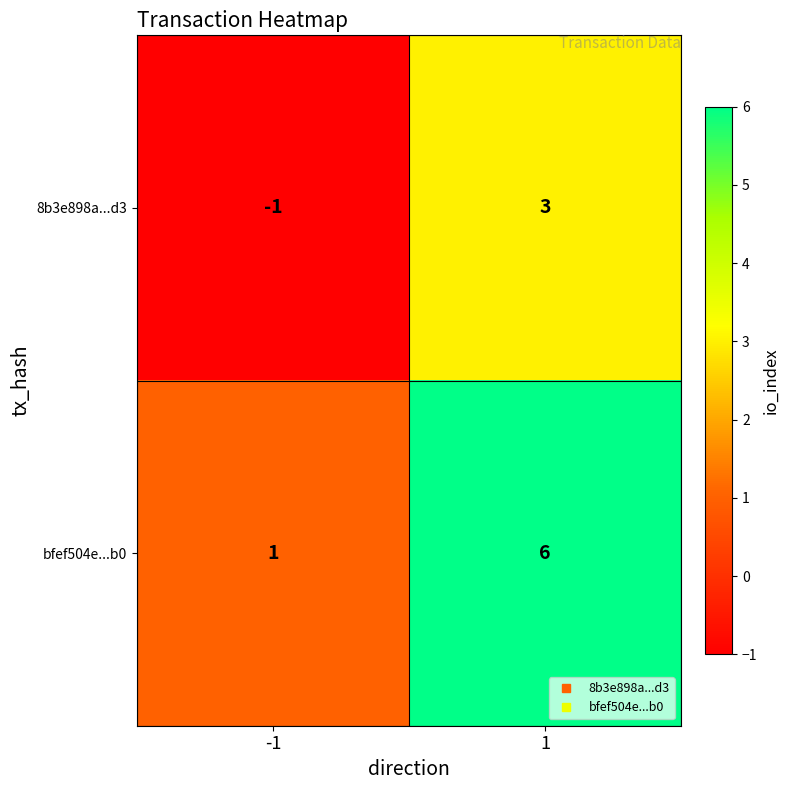

Rank the series at 1 from lowest to highest value.

8b3e898a...d3, bfef504e...b0